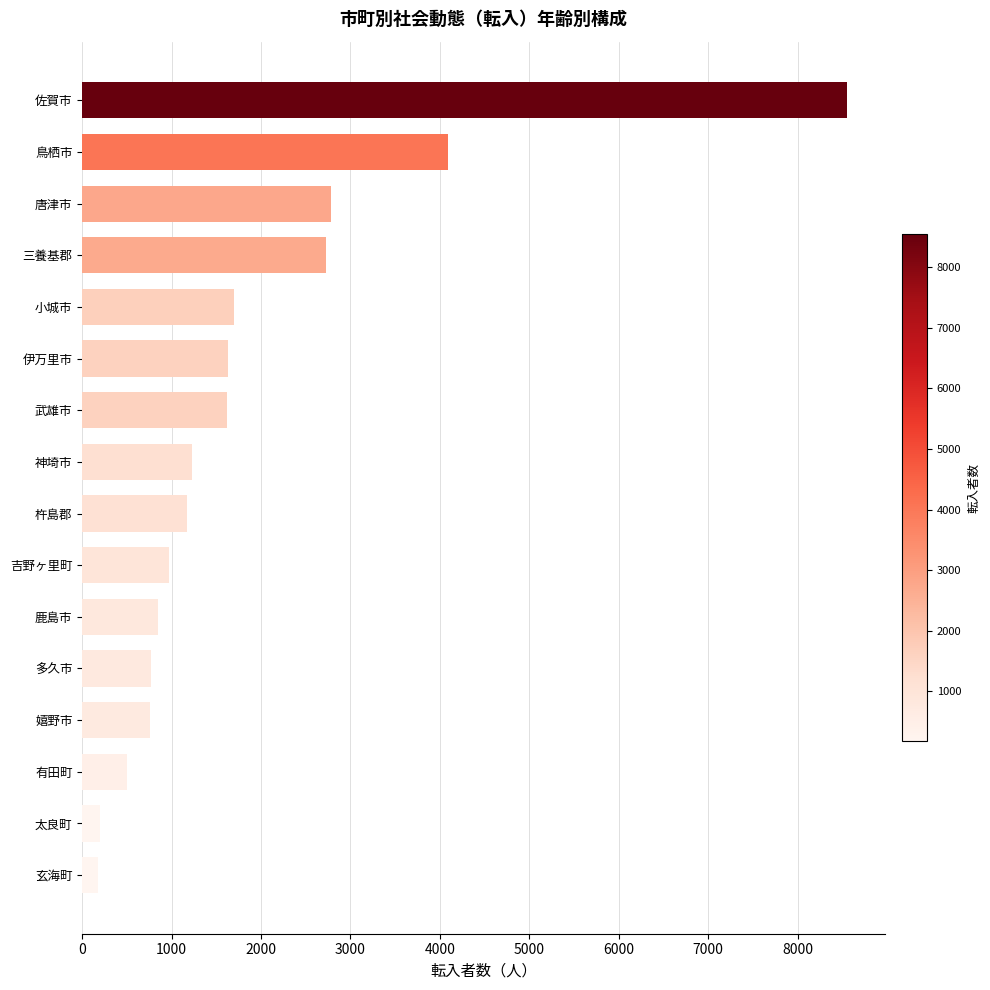

Approximately how many times larger is the value at 武雄市 compared to 鹿島市?

1.9